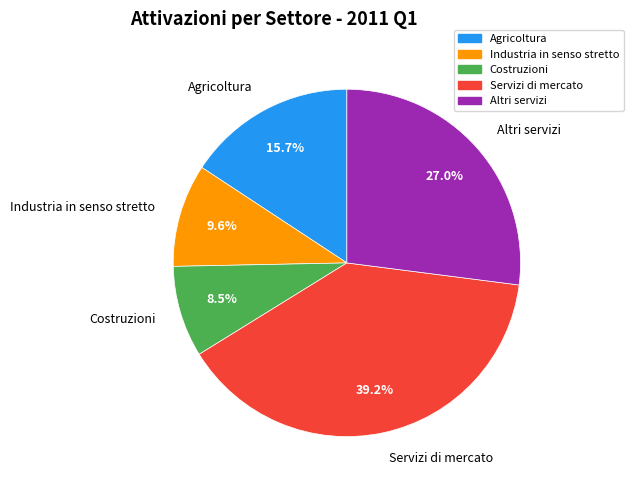

Is there any slice that represents more than half of the pie?

No